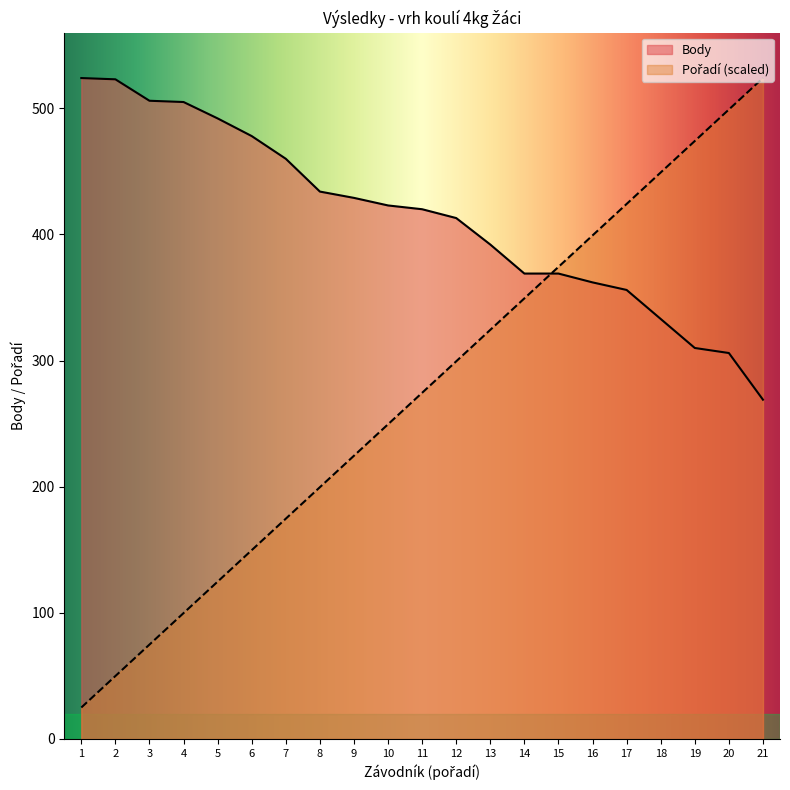

What is the highest value of the Body series?

524.0